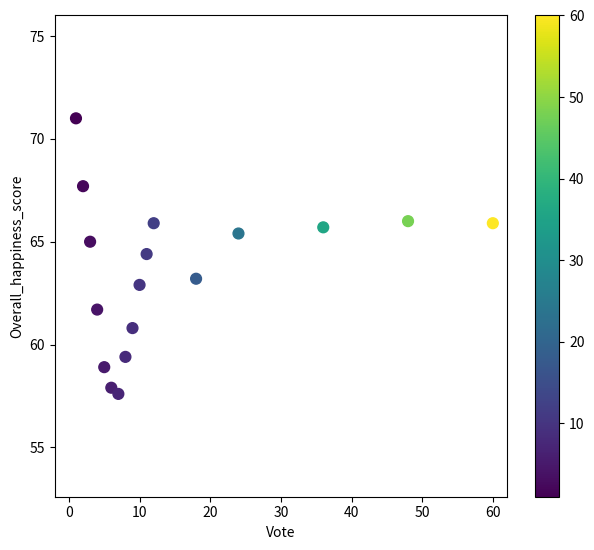

What is the range of Y values (max minus min)?

13.4